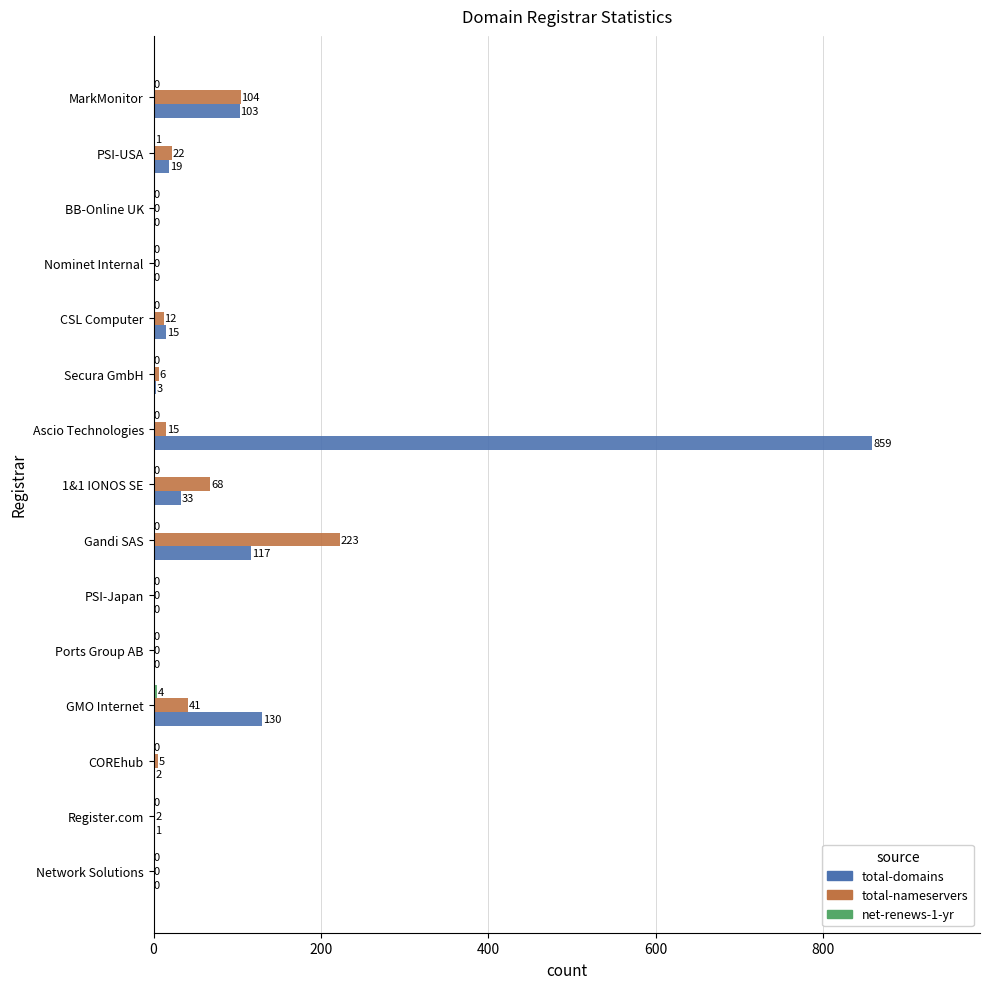

The total-nameservers series shows -85 at PSI-Japan. True or false?

False